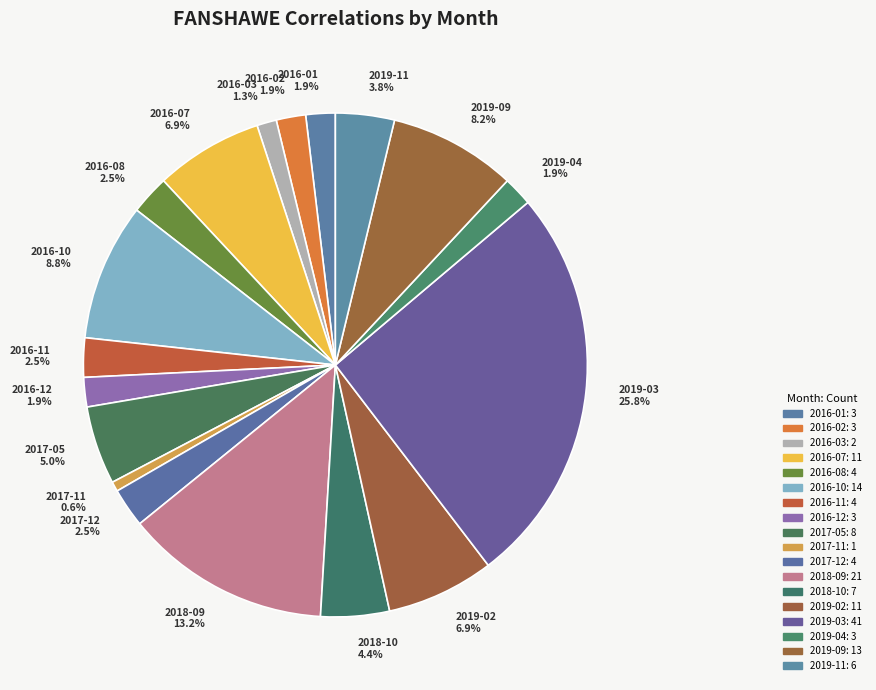

Which category has the biggest portion of the pie?

2019-03